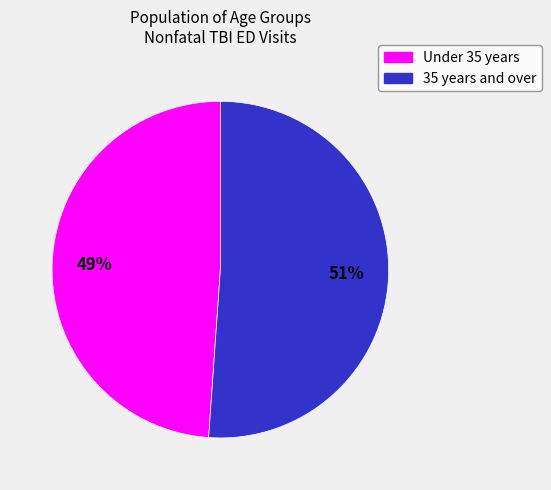

Does any single category account for the majority?

Yes